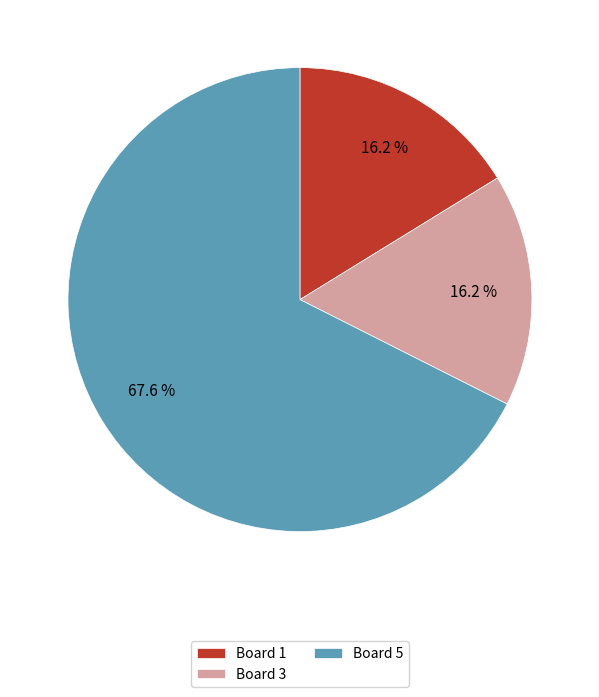

Is there a majority slice in this chart?

Yes